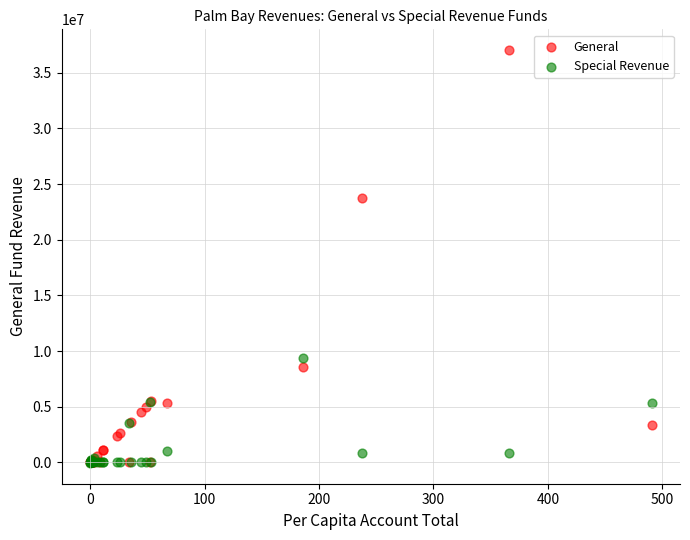

Which series reaches the maximum Y coordinate?

General